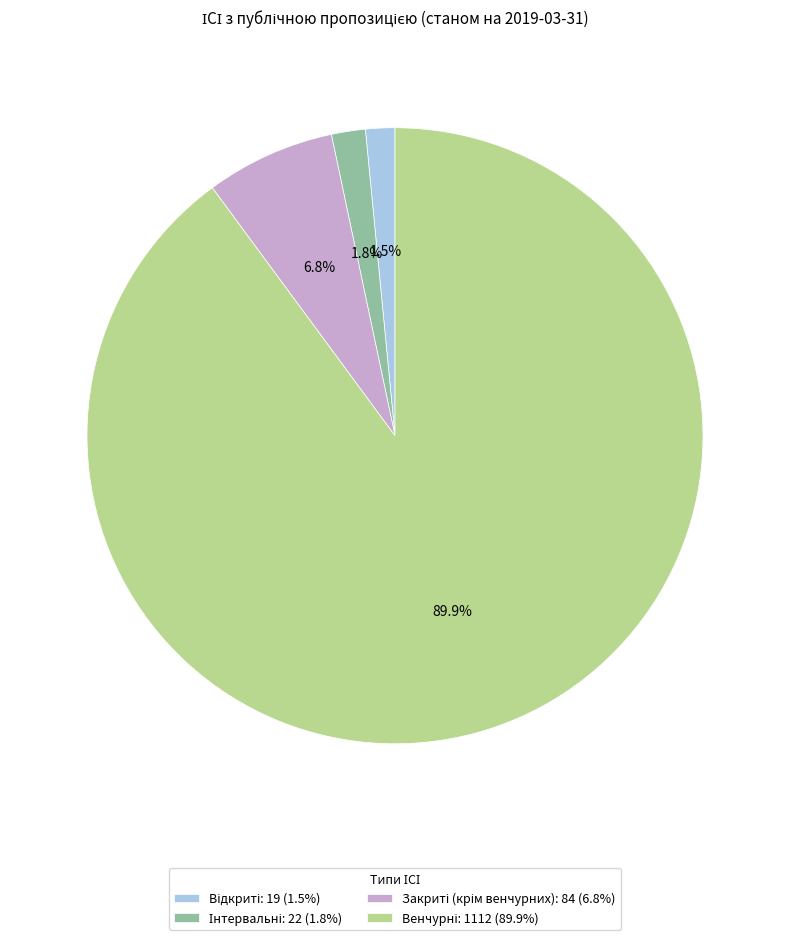

Count the number of slices in the pie.

4